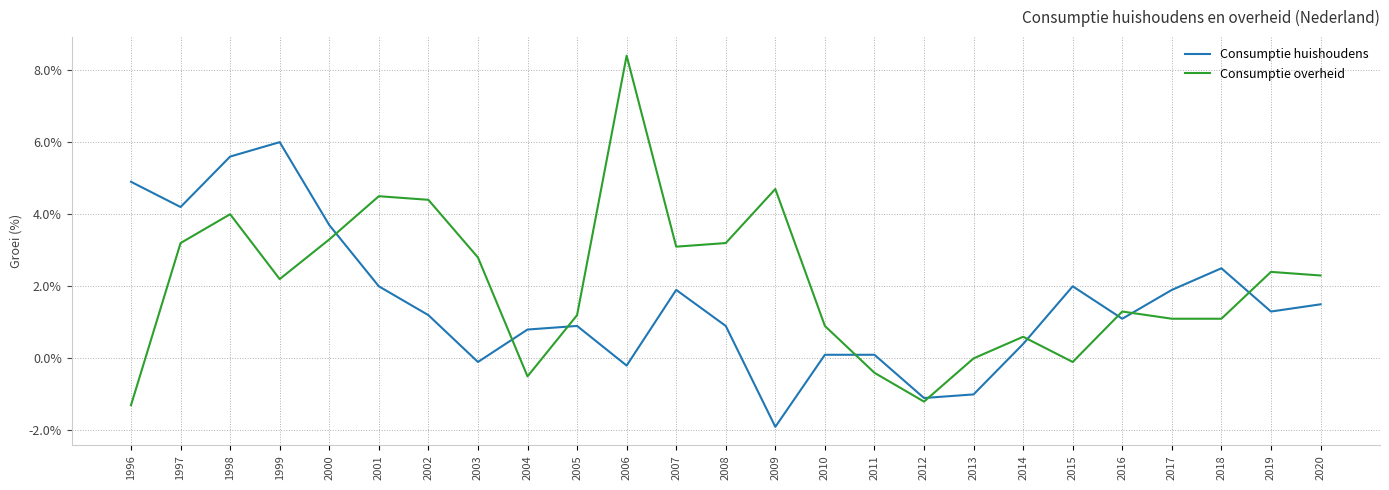

Is it true that Consumptie overheid equals 4.0 at 1998?

True